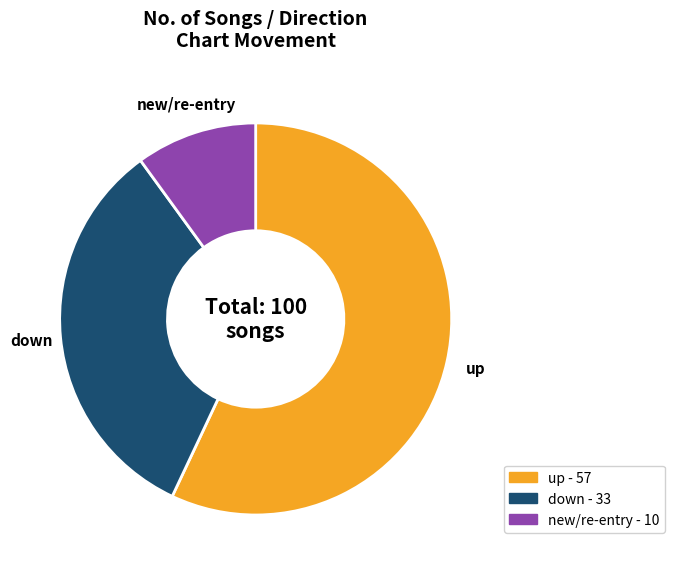

Is there a majority slice in this chart?

Yes